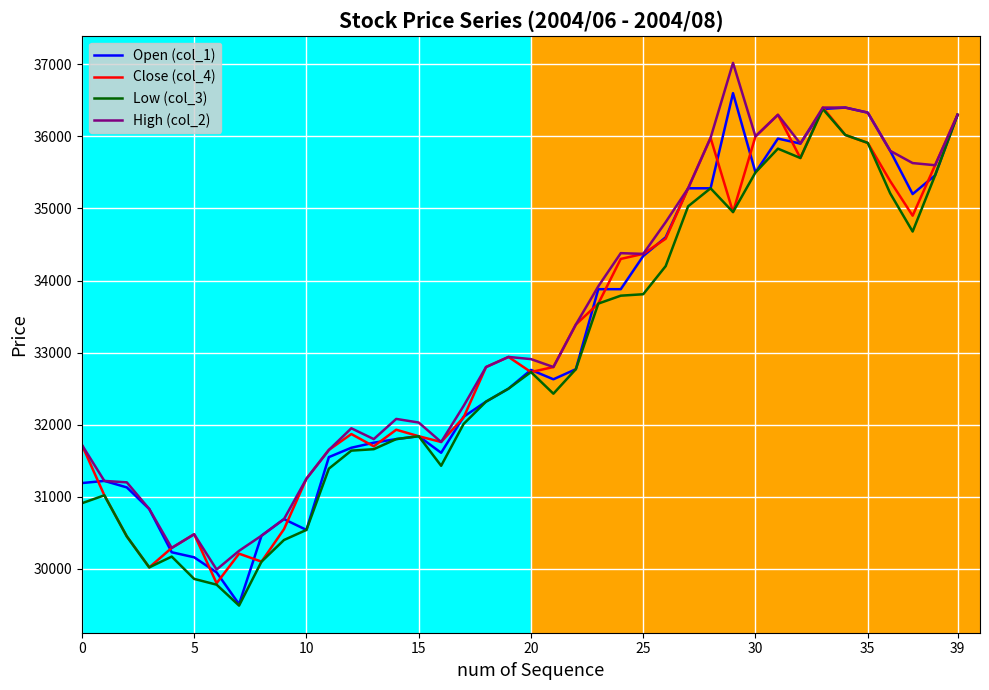

What is the minimum value shown in the chart?

29490